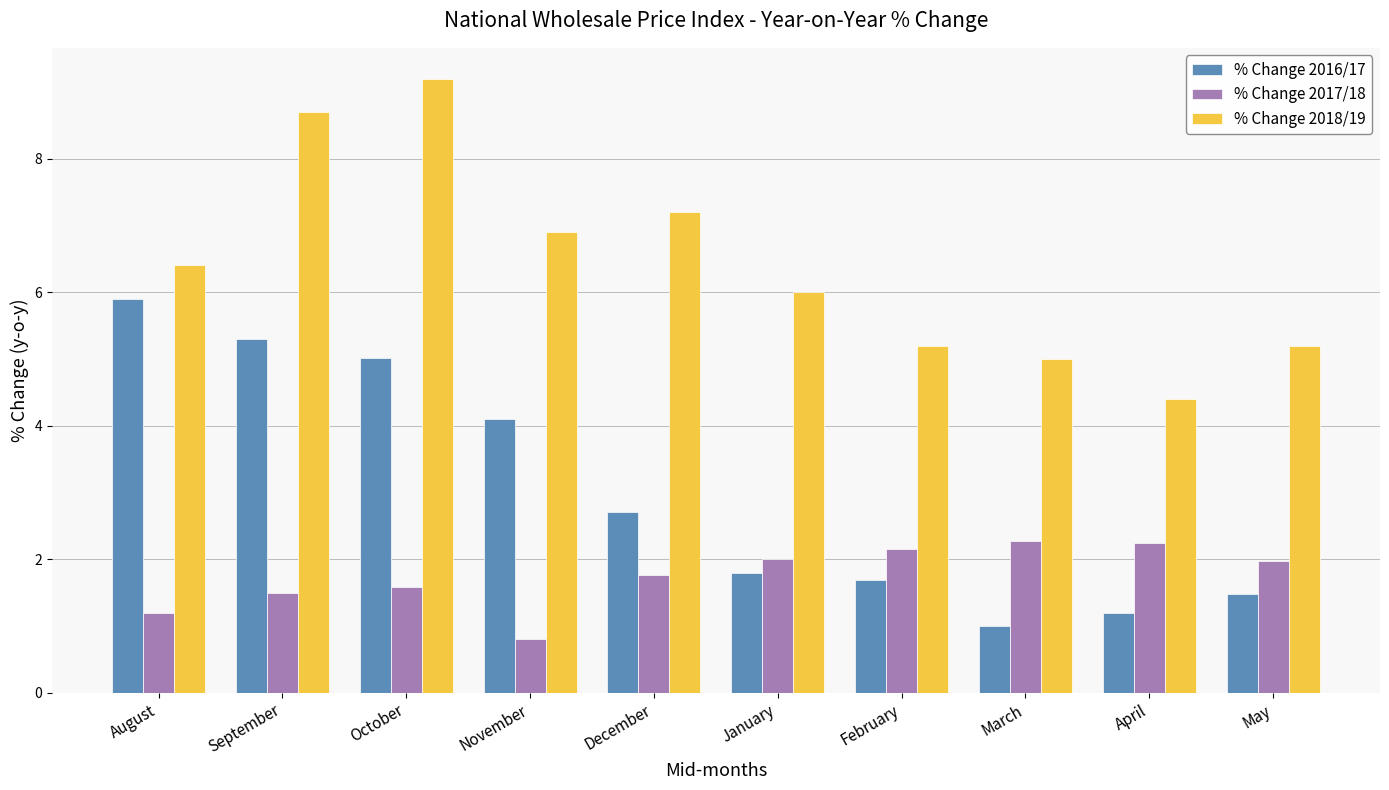

Is the value of % Change 2018/19 at November greater than the value of % Change 2016/17 at December?

Yes